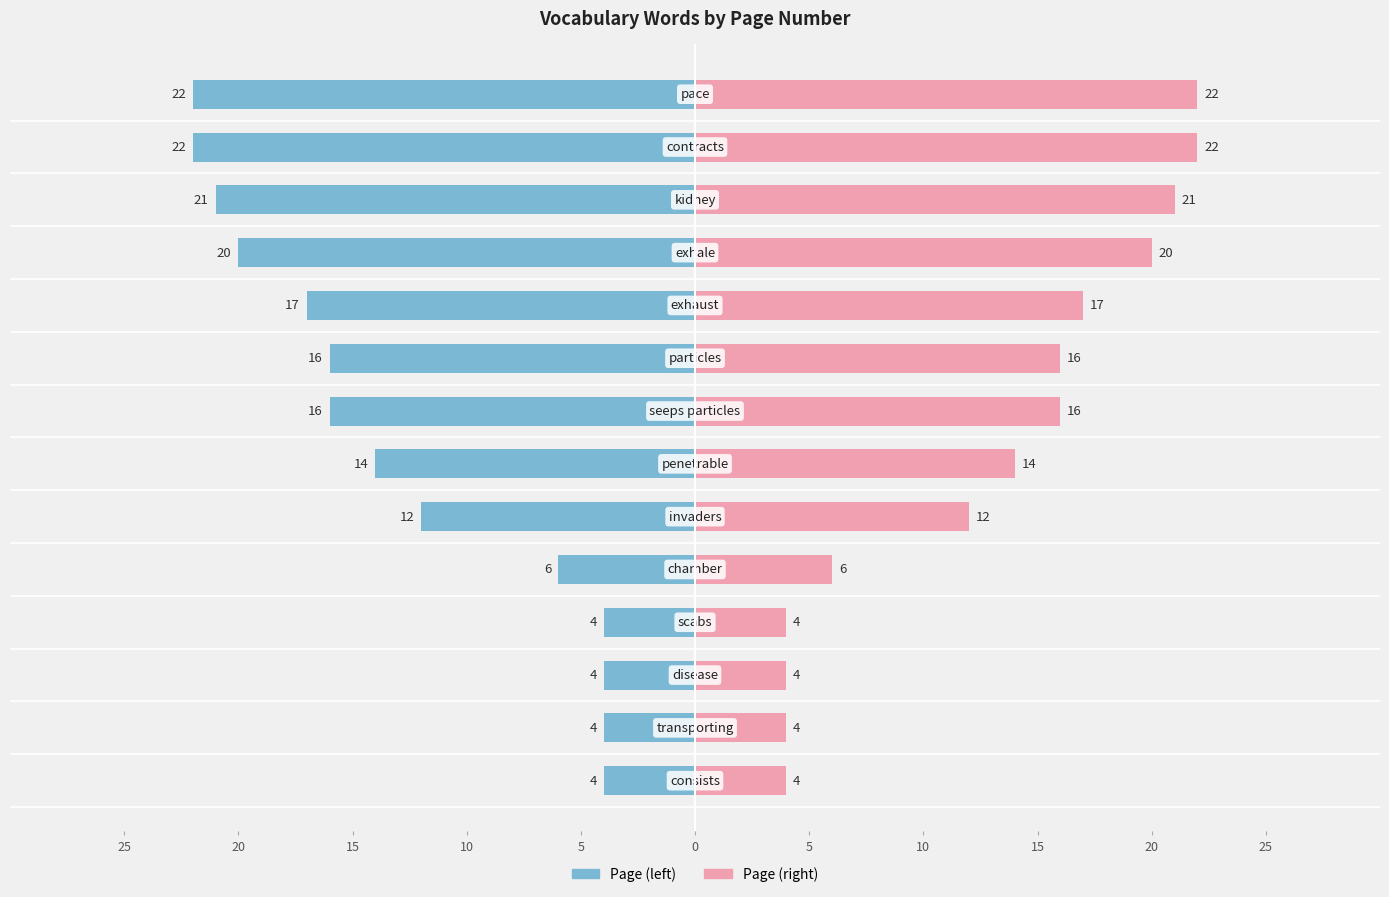

Count the number of categories in the chart.

14